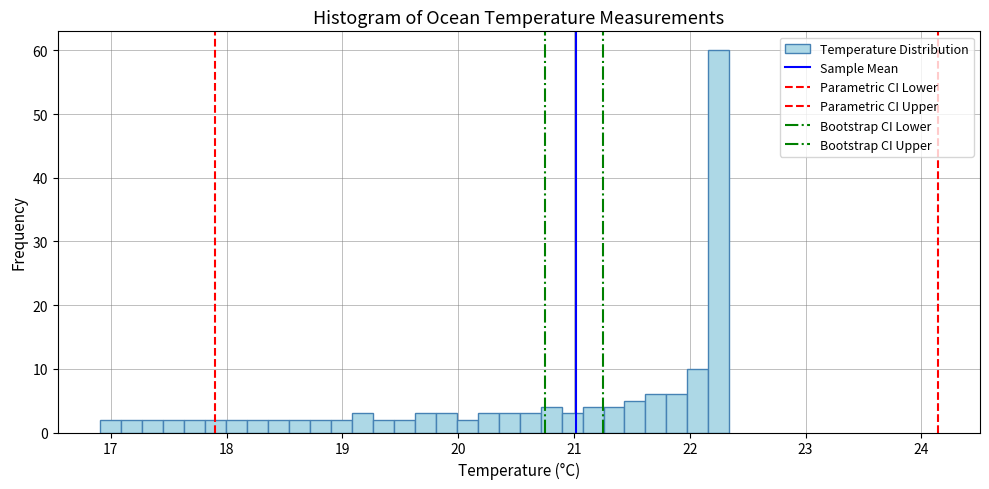

Read against the x-axis, roughly where is the centre of the tallest bar?

22.3